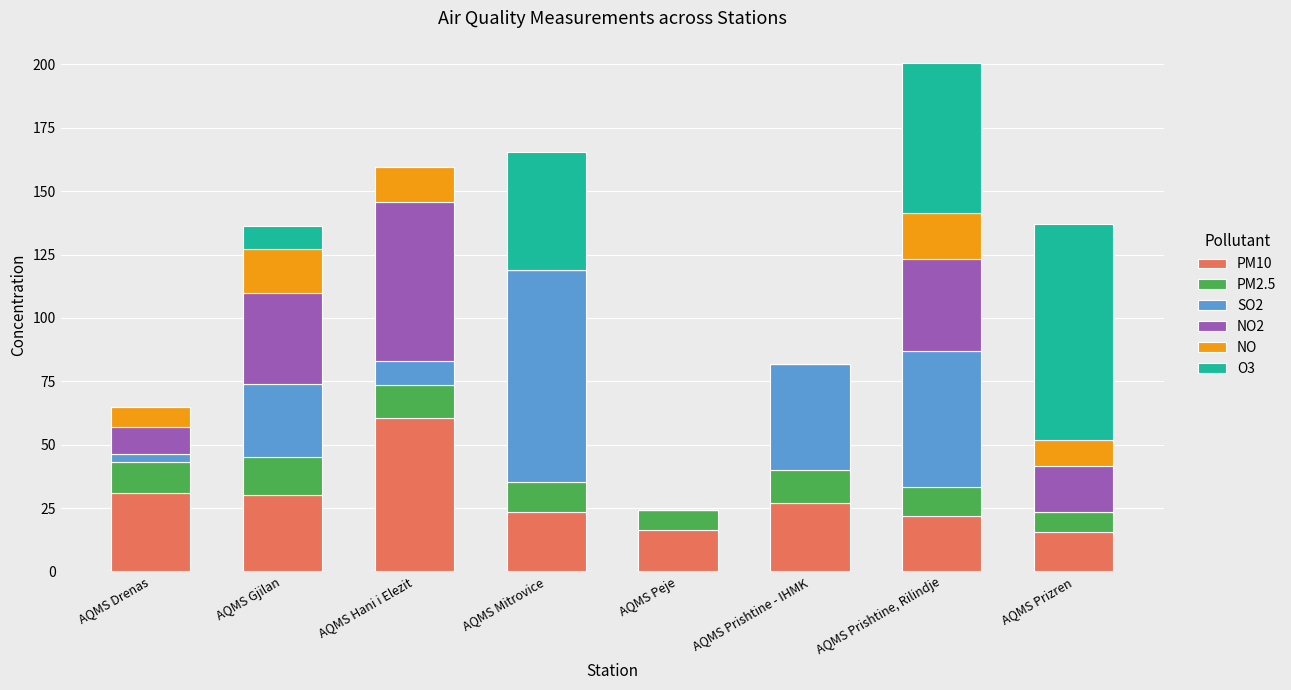

Which category has the highest value in the PM10 series?

AQMS Hani i Elezit